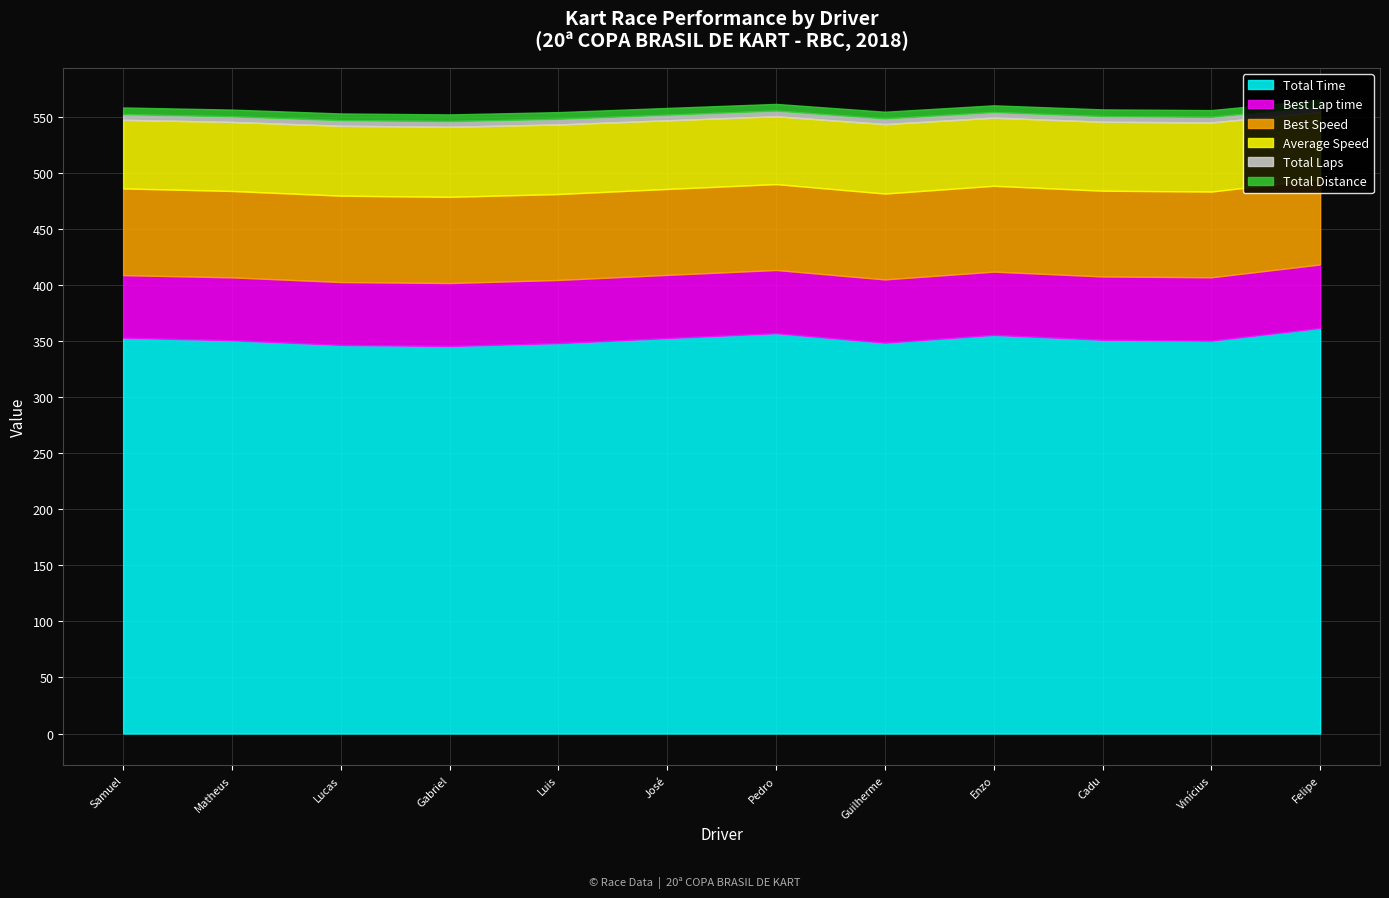

True or false: Total Time has more than 0 interior local peaks.

True